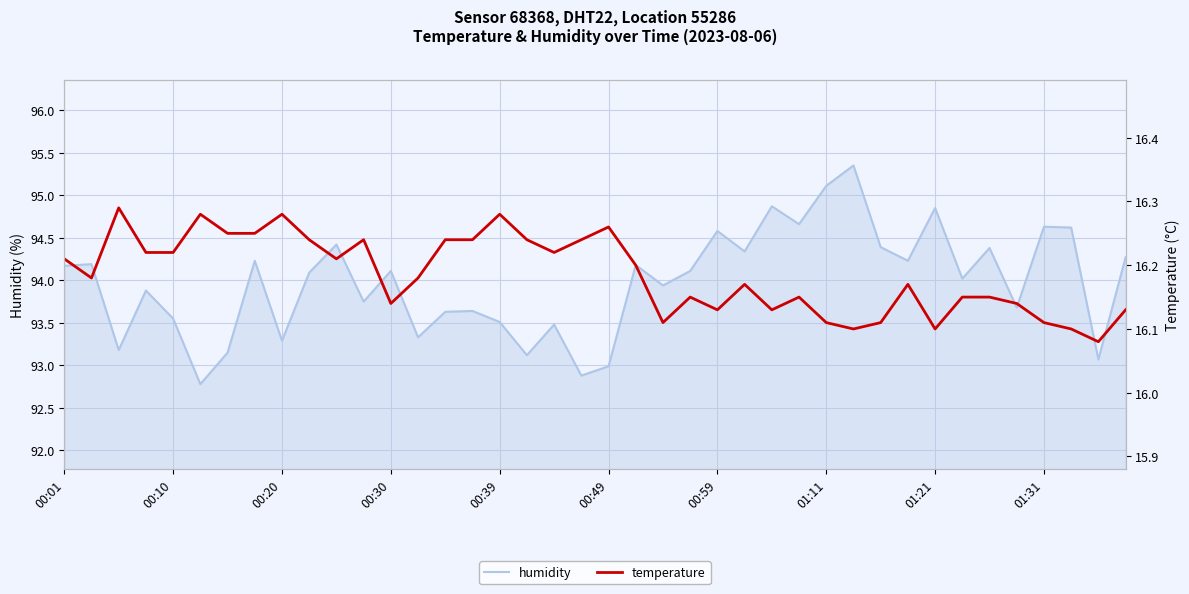

True or false: humidity has a value of 94.6 at 01:31.

True